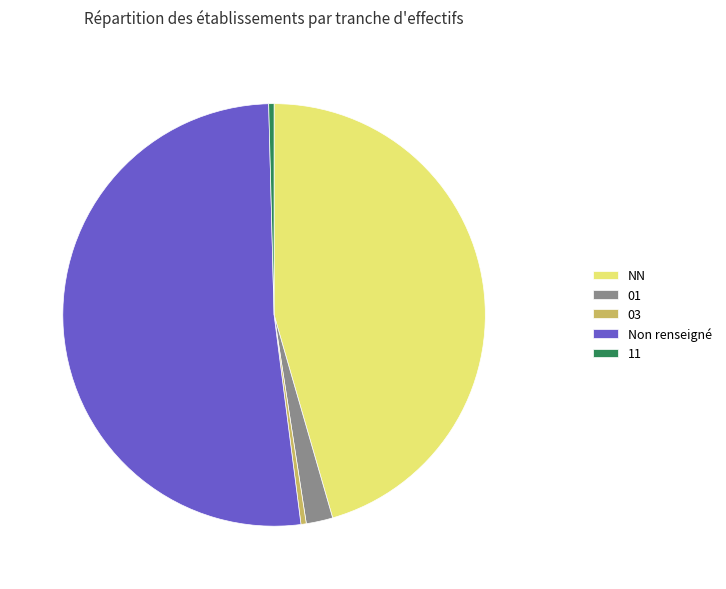

What is the largest slice in the pie chart?

Non renseigné